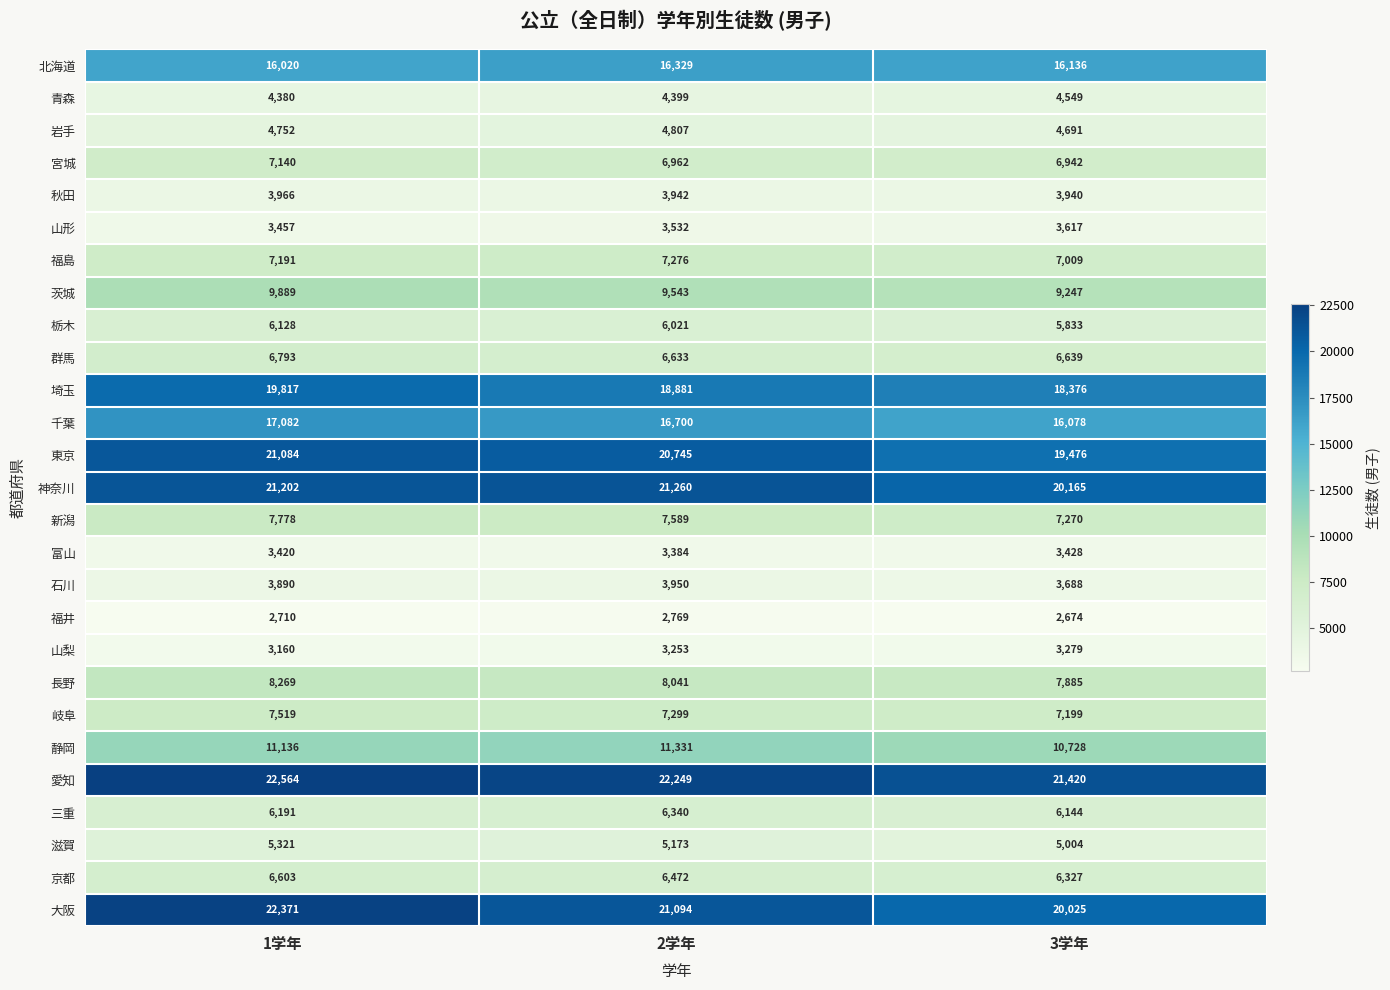

Which series has the largest total across all categories?

愛知